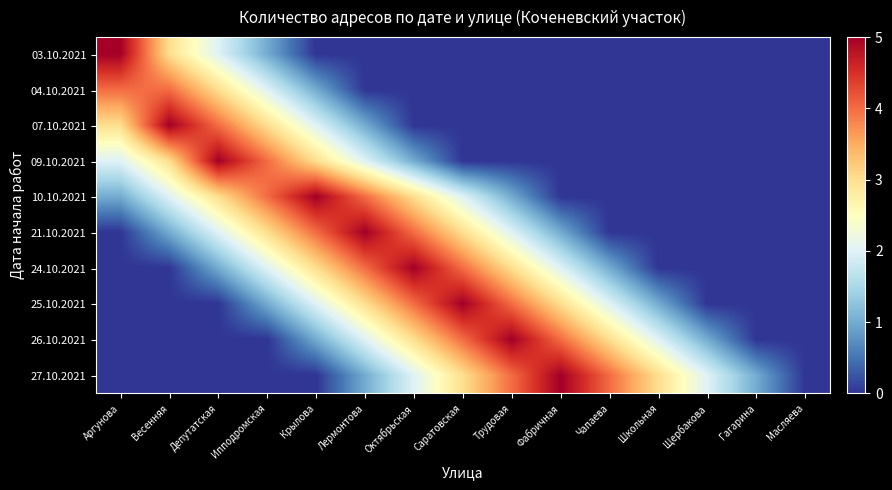

Reading right to left, extract all data points from this chart.

03.10.2021: Масляева=0	Гагарина=0	Щербакова=0	Школьная=0	Чапаева=0	Фабричная=0	Трудовая=0	Саратовская=0	Октябрьская=0	Лермонтова=0	Крылова=0	Ипподромская=1	Депутатская=2	Весенняя=3	Аргунова=5
04.10.2021: Масляева=0	Гагарина=0	Щербакова=0	Школьная=0	Чапаева=0	Фабричная=0	Трудовая=0	Саратовская=0	Октябрьская=0	Лермонтова=0	Крылова=1	Ипподромская=2	Депутатская=3	Весенняя=4	Аргунова=4
07.10.2021: Масляева=0	Гагарина=0	Щербакова=0	Школьная=0	Чапаева=0	Фабричная=0	Трудовая=0	Саратовская=0	Октябрьская=0	Лермонтова=1	Крылова=2	Ипподромская=3	Депутатская=4	Весенняя=5	Аргунова=3
09.10.2021: Масляева=0	Гагарина=0	Щербакова=0	Школьная=0	Чапаева=0	Фабричная=0	Трудовая=0	Саратовская=0	Октябрьская=1	Лермонтова=2	Крылова=3	Ипподромская=4	Депутатская=5	Весенняя=3	Аргунова=2
10.10.2021: Масляева=0	Гагарина=0	Щербакова=0	Школьная=0	Чапаева=0	Фабричная=0	Трудовая=1	Саратовская=2	Октябрьская=3	Лермонтова=4	Крылова=5	Ипподромская=4	Депутатская=3	Весенняя=2	Аргунова=1
21.10.2021: Масляева=0	Гагарина=0	Щербакова=0	Школьная=0	Чапаева=0	Фабричная=1	Трудовая=2	Саратовская=3	Октябрьская=4	Лермонтова=5	Крылова=4	Ипподромская=3	Депутатская=2	Весенняя=1	Аргунова=0
24.10.2021: Масляева=0	Гагарина=0	Щербакова=0	Школьная=0	Чапаева=1	Фабричная=2	Трудовая=3	Саратовская=4	Октябрьская=5	Лермонтова=4	Крылова=3	Ипподромская=2	Депутатская=1	Весенняя=0	Аргунова=0
25.10.2021: Масляева=0	Гагарина=0	Щербакова=0	Школьная=1	Чапаева=2	Фабричная=3	Трудовая=4	Саратовская=5	Октябрьская=4	Лермонтова=3	Крылова=2	Ипподромская=1	Депутатская=0	Весенняя=0	Аргунова=0
26.10.2021: Масляева=0	Гагарина=0	Щербакова=1	Школьная=2	Чапаева=3	Фабричная=4	Трудовая=5	Саратовская=4	Октябрьская=3	Лермонтова=2	Крылова=1	Ипподромская=0	Депутатская=0	Весенняя=0	Аргунова=0
27.10.2021: Масляева=0	Гагарина=1	Щербакова=2	Школьная=3	Чапаева=4	Фабричная=5	Трудовая=4	Саратовская=3	Октябрьская=2	Лермонтова=1	Крылова=0	Ипподромская=0	Депутатская=0	Весенняя=0	Аргунова=0